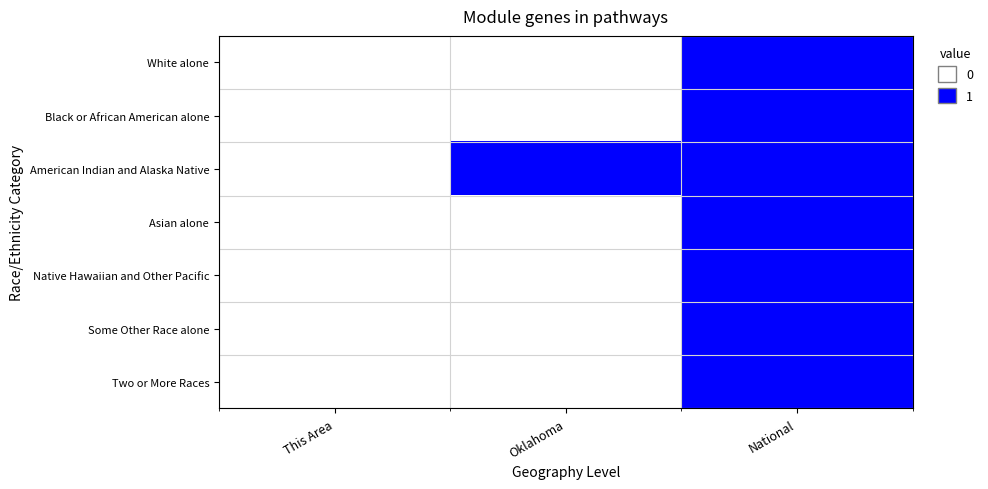

At Oklahoma, list the series in order from largest to smallest.

American Indian and Alaska Native, White alone, Black or African American alone, Asian alone, Native Hawaiian and Other Pacific, Some Other Race alone, Two or More Races